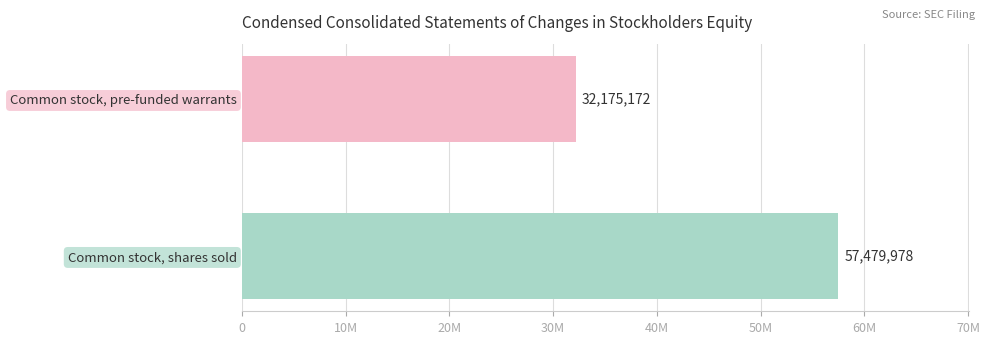

Does the chart contain stacked bars?

No